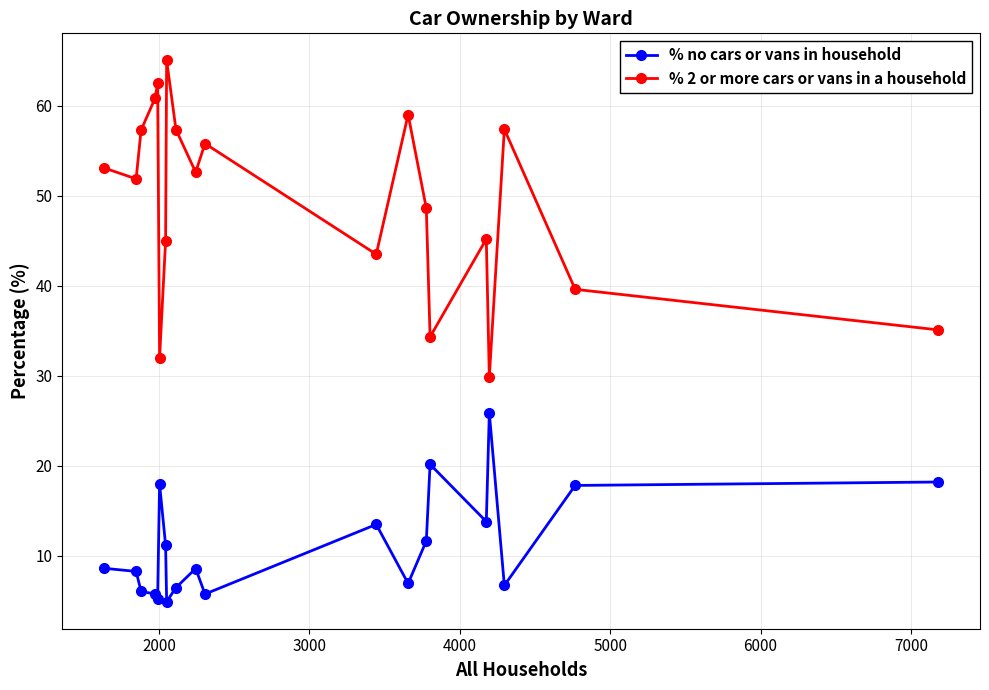

True or false: % no cars or vans in household and % 2 or more cars or vans in a household cross at least once.

False